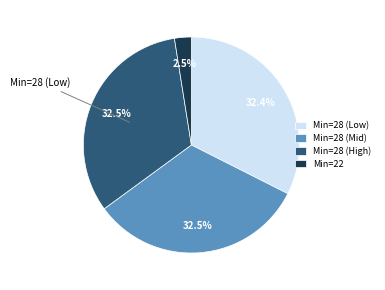

Count the number of slices in the pie.

4